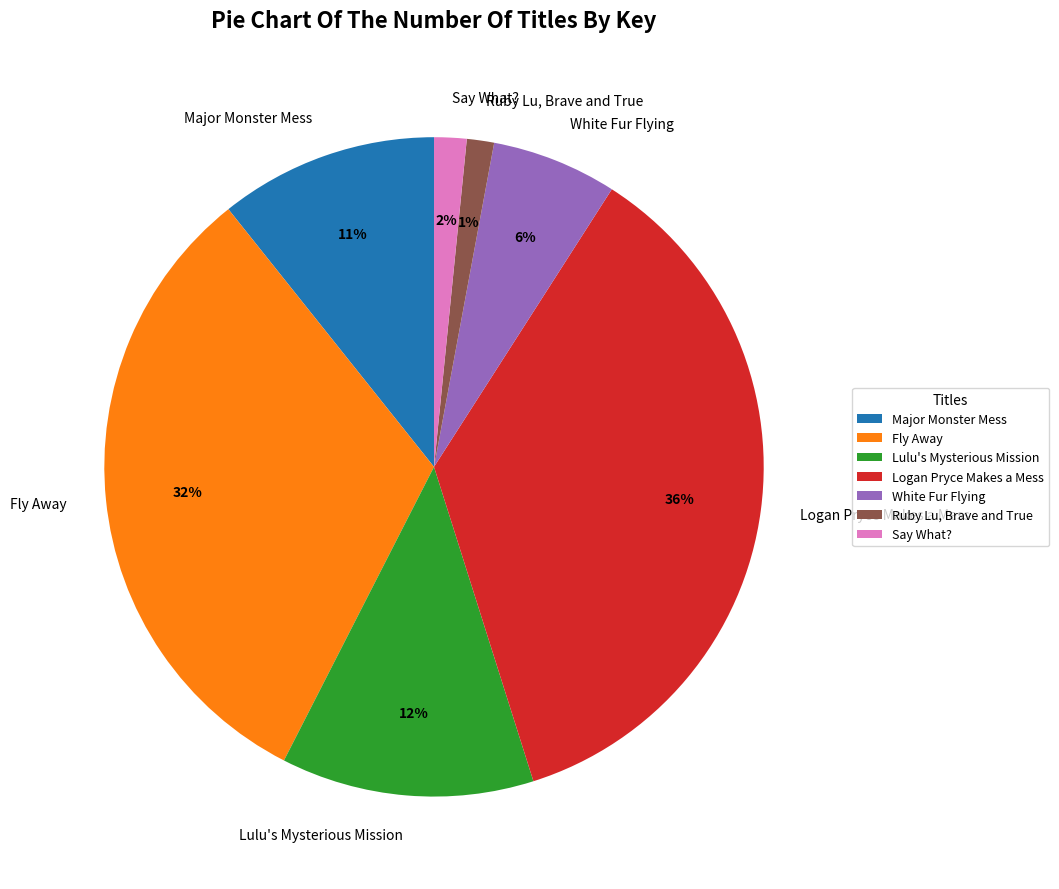

How many segments does this pie chart have?

7